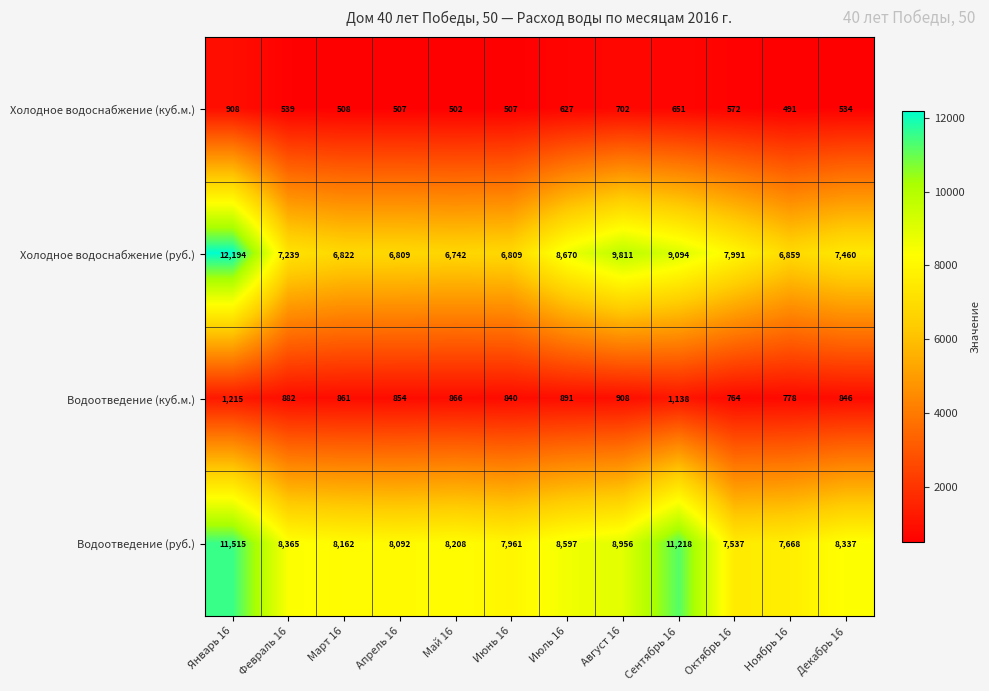

Read the Холодное водоснабжение (руб.) value at Август 16.

9811